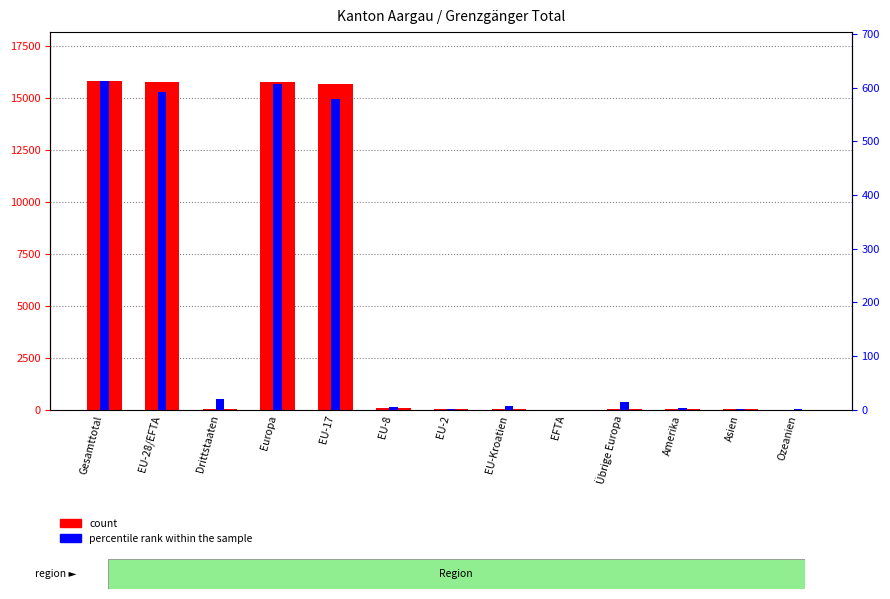

What is the difference between the second highest and minimum values in the count series?

15787